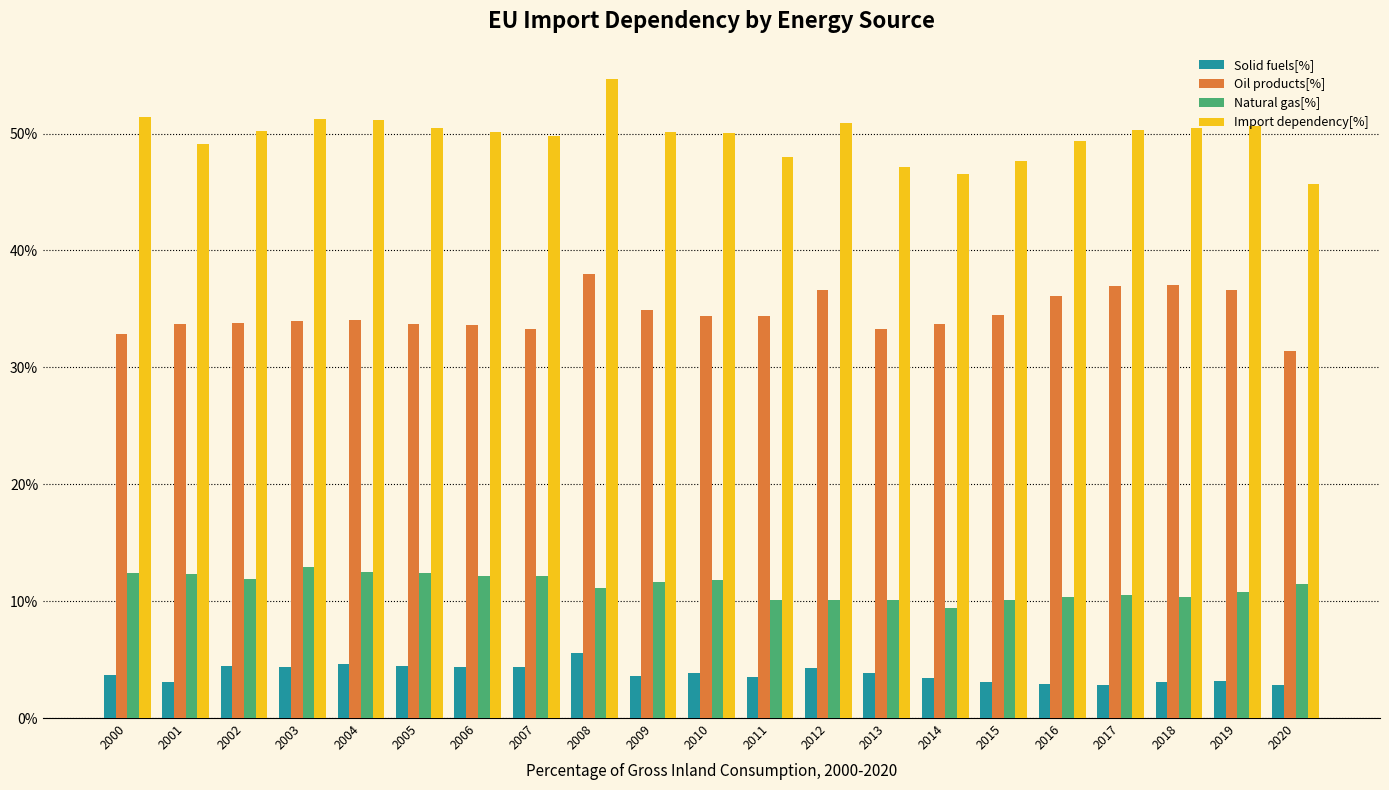

The value of Oil products[%] at 2002 is 9.1. True or false?

False